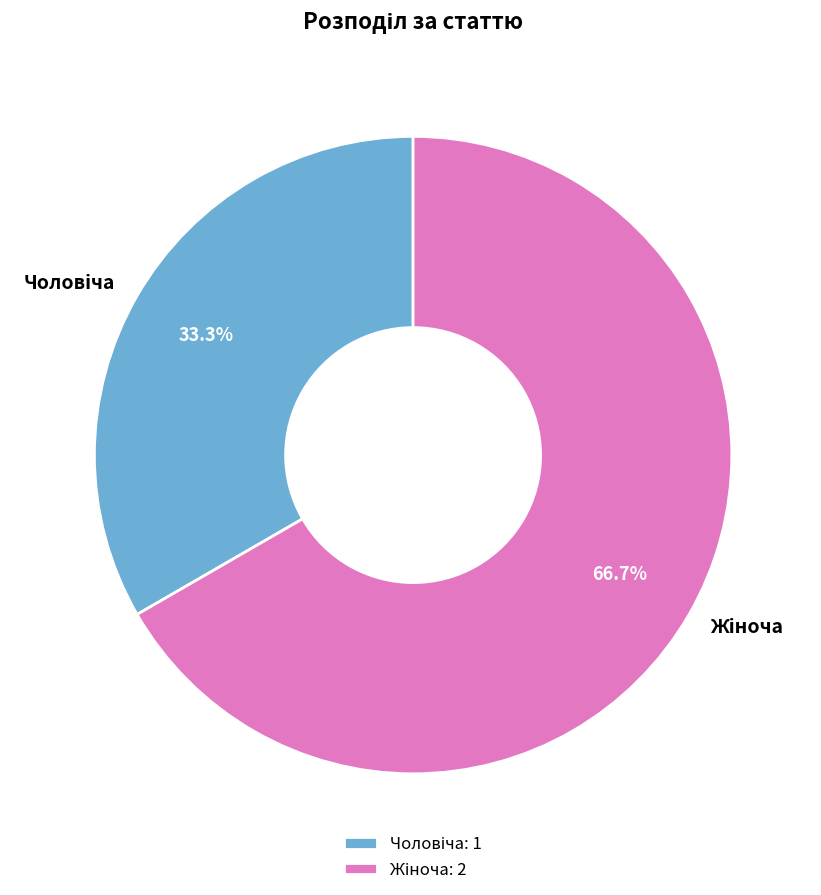

Count the number of slices in the pie.

2